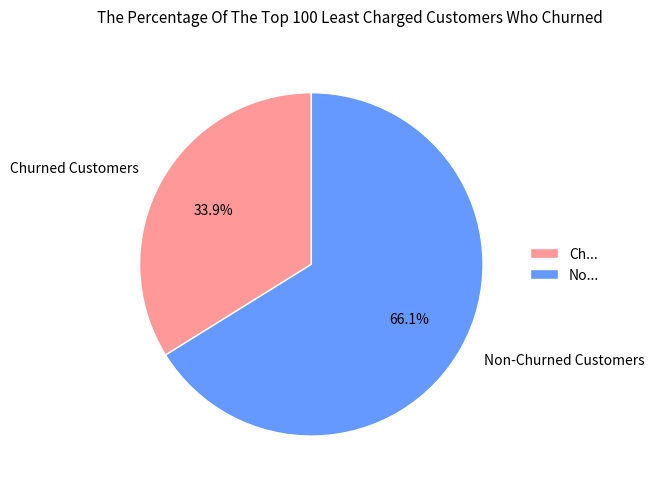

How many segments does this pie chart have?

2